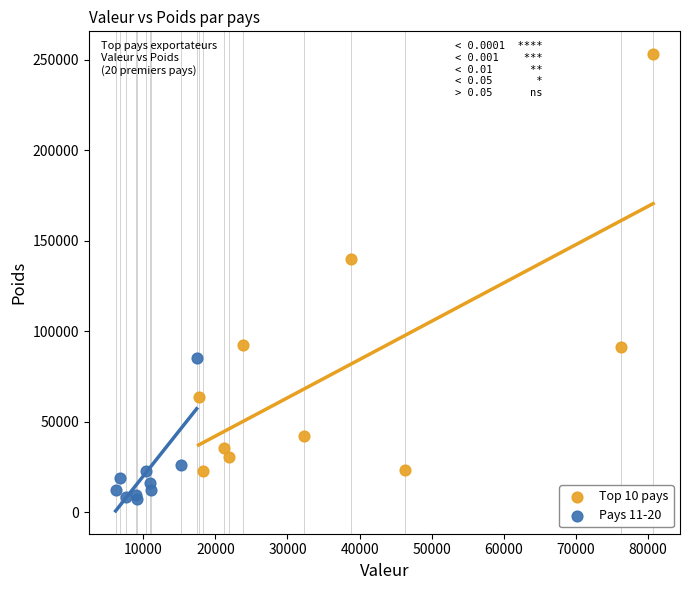

Which series has the widest spread of Y values?

Top 10 pays